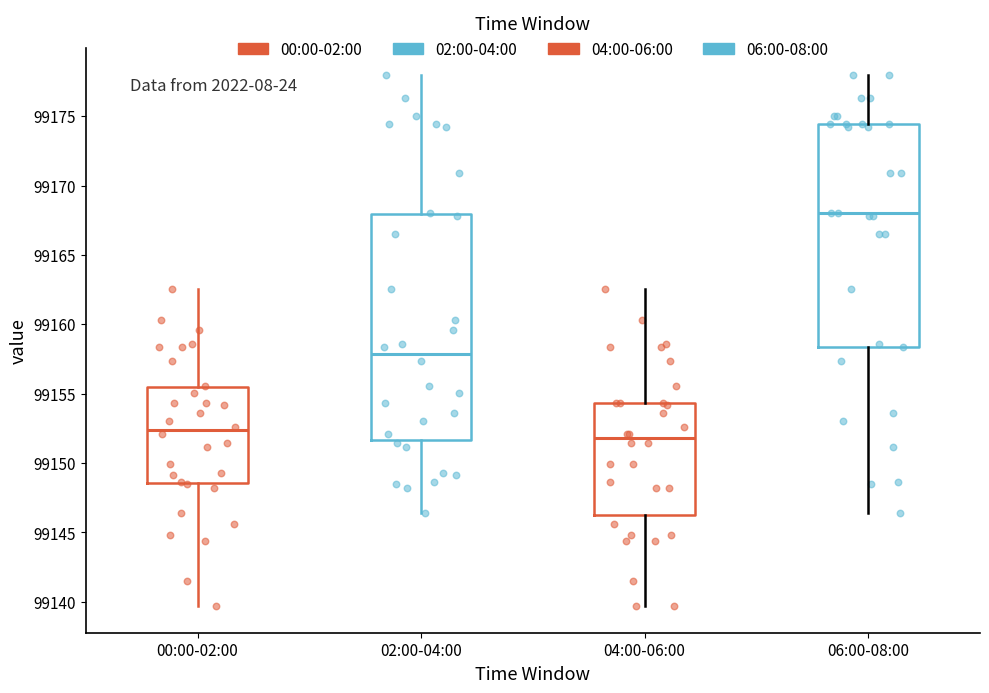

Where does the median line of the box for 00:00-02:00 sit on the y-axis? The values are not printed on the chart, so give them approximately, as read against the axis.

99152.5